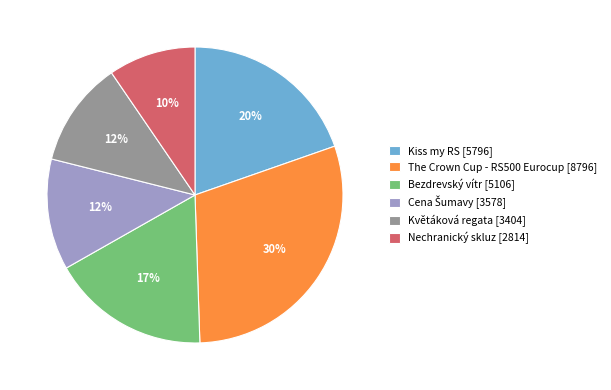

The Kiss my RS [5796] slice represents 20% of the pie. True or false?

True